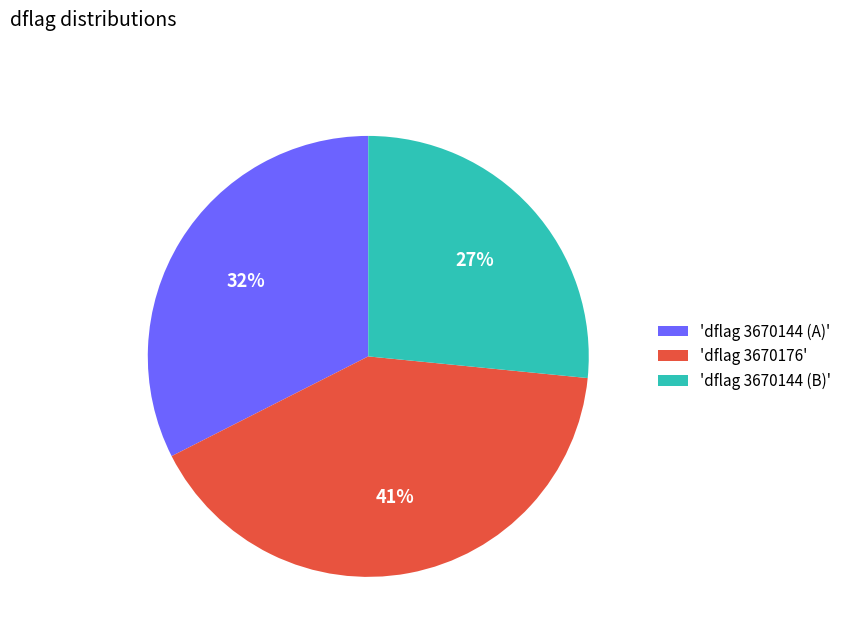

What is the ratio of the value at 'dflag 3670144 (A)' to the value at 'dflag 3670144 (B)'?

1.2